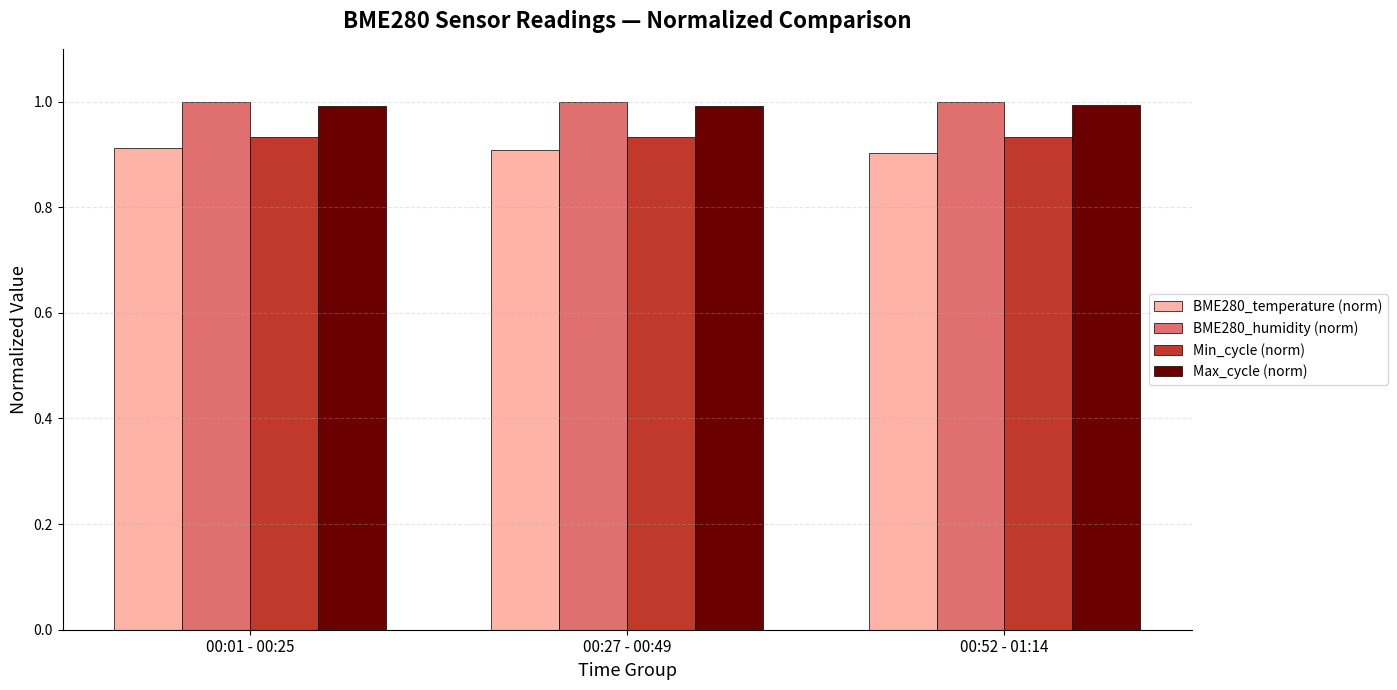

What is the maximum value for BME280_humidity (norm)?

1.0